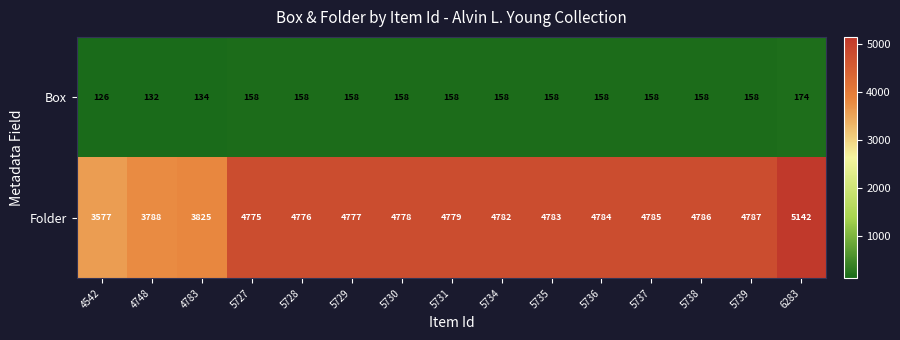

True or false: Folder has a value of 3577 at 4542.

True